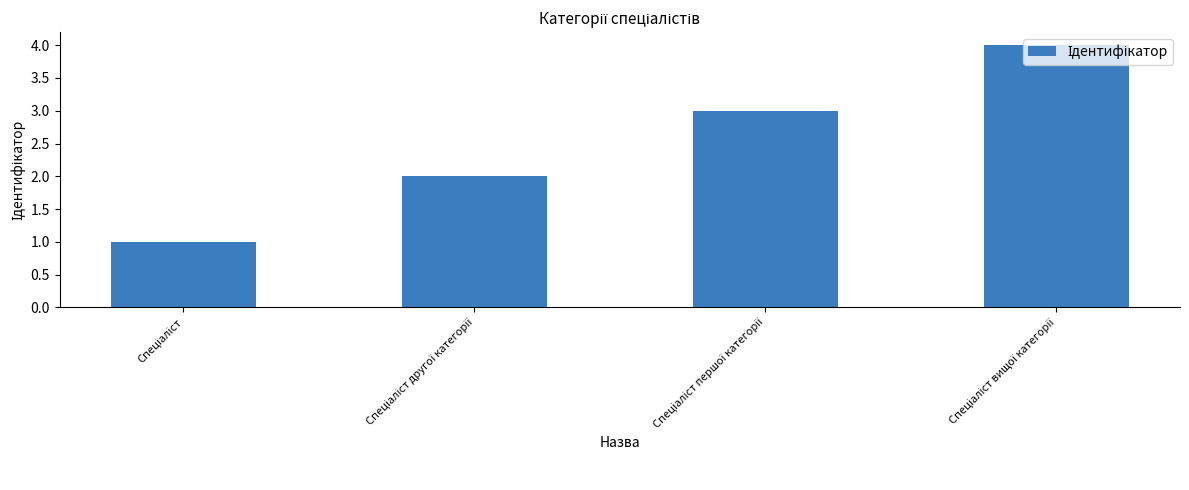

Count the number of data series in this chart.

1